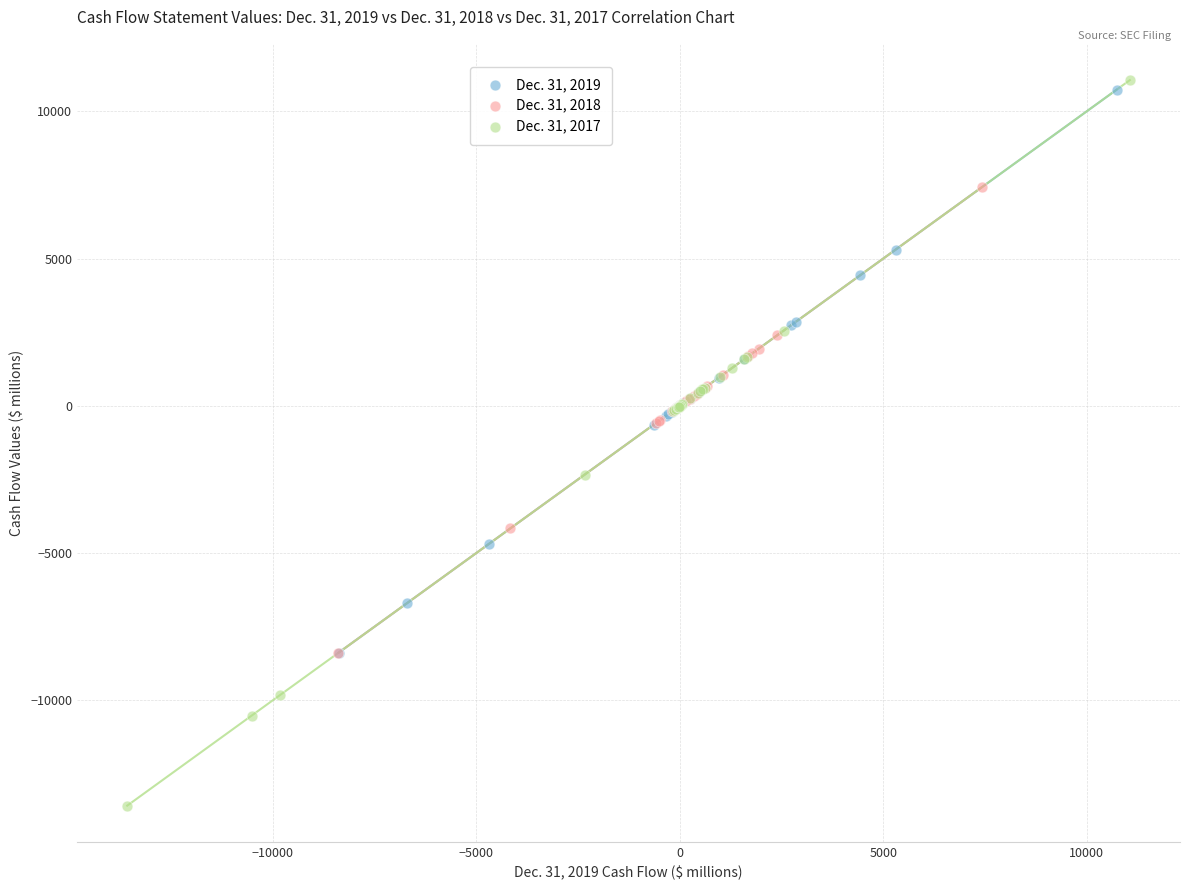

Which series has the largest Y range (max minus min)?

Dec. 31, 2017